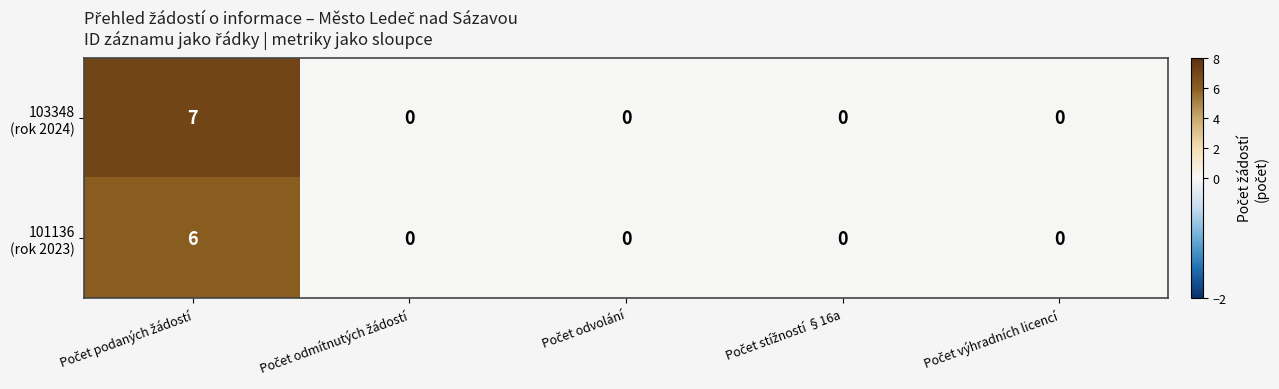

Count the number of categories in the chart.

5